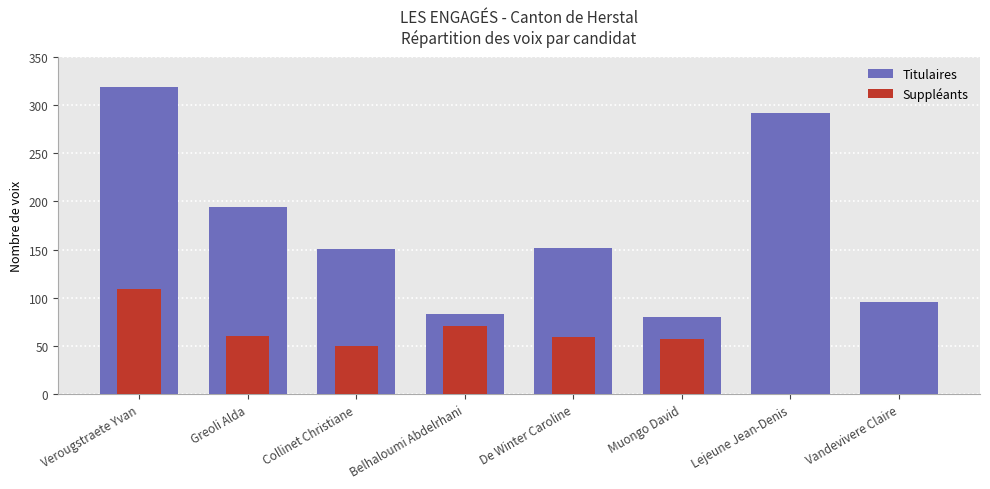

What is the change in value from Greoli Alda to De Winter Caroline?

-42